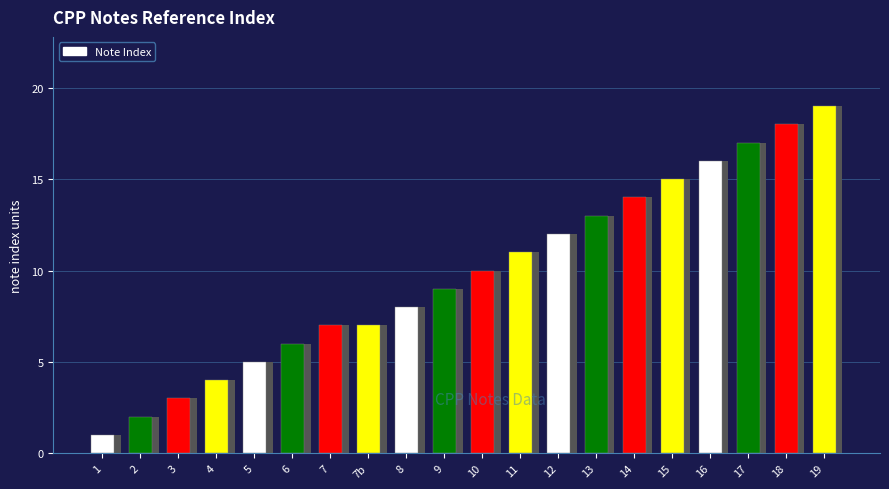

Reading left to right, list all the values displayed in this chart.

1=1	2=2	3=3	4=4	5=5	6=6	7=7	7b=7	8=8	9=9	10=10	11=11	12=12	13=13	14=14	15=15	16=16	17=17	18=18	19=19